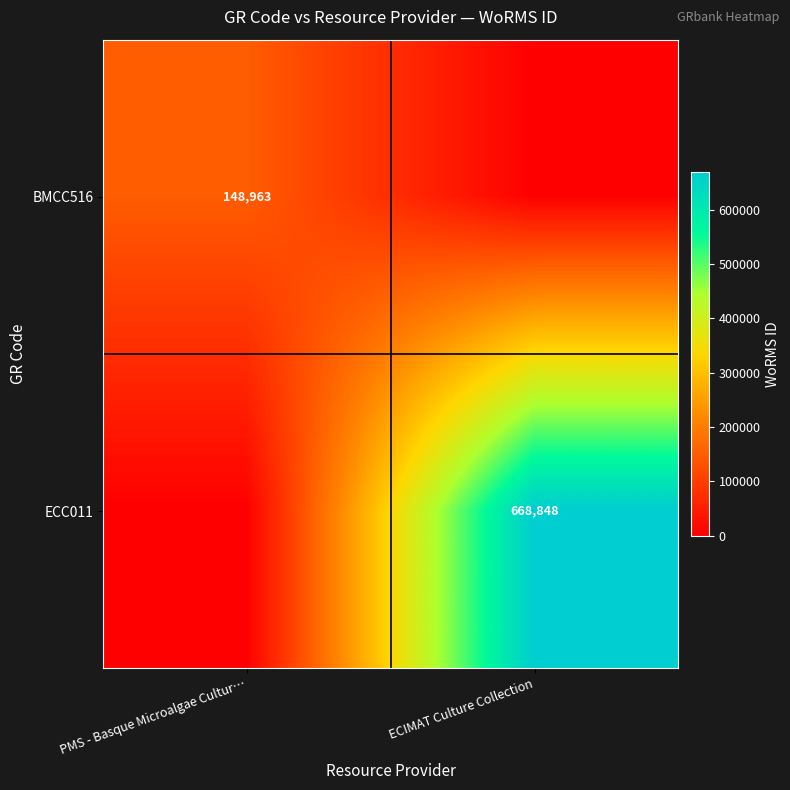

The ECC011 series shows 668848 at ECIMAT Culture Collection. True or false?

True